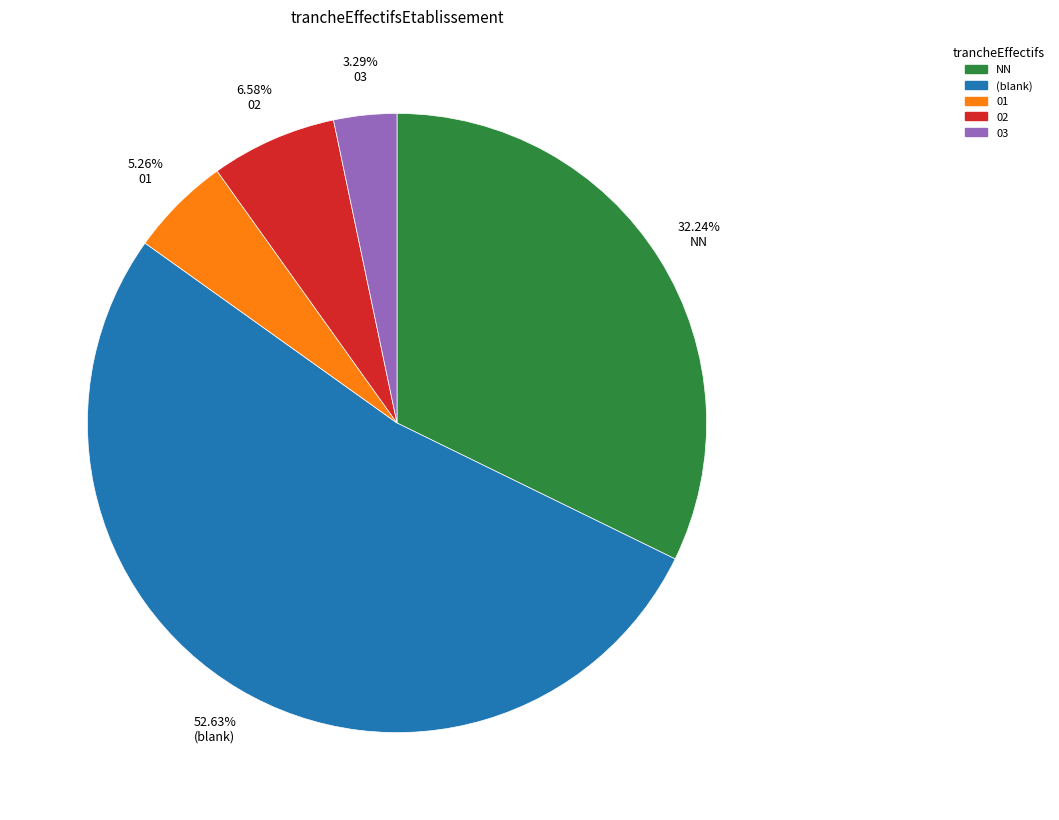

To the nearest percent, what is the average slice percentage?

20%